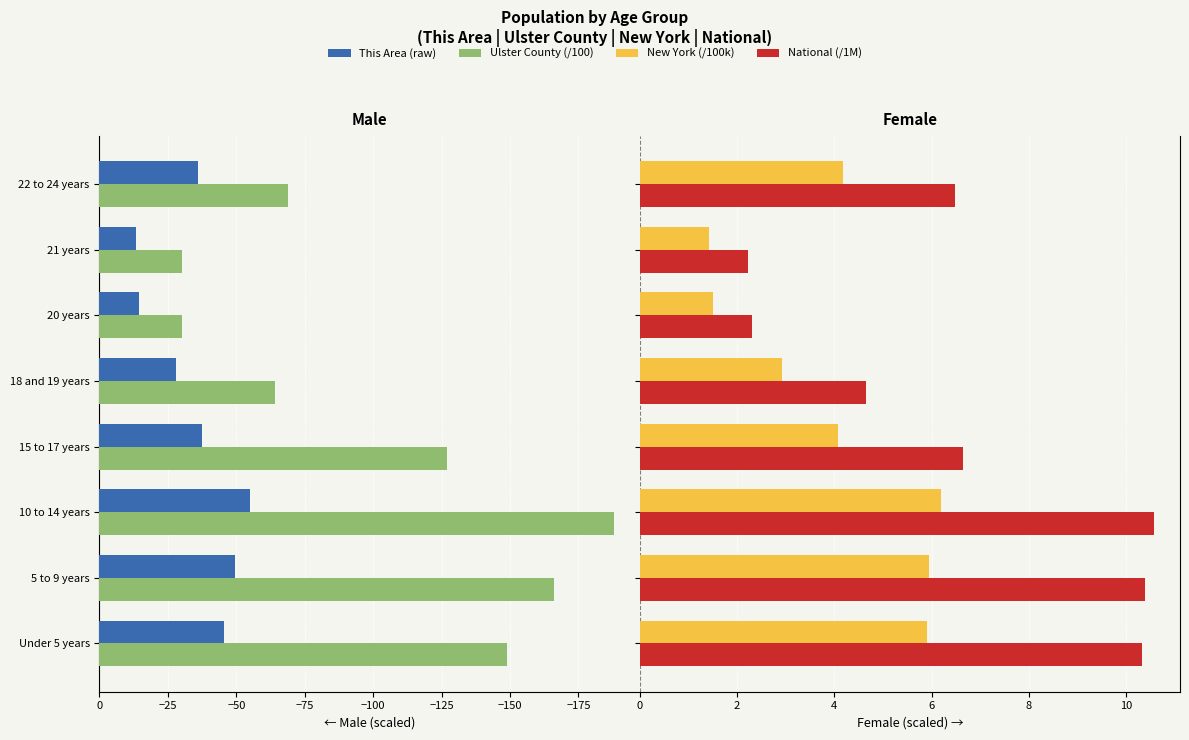

What is the difference between the maximum and minimum values in the Ulster County (/100) series?

158.0